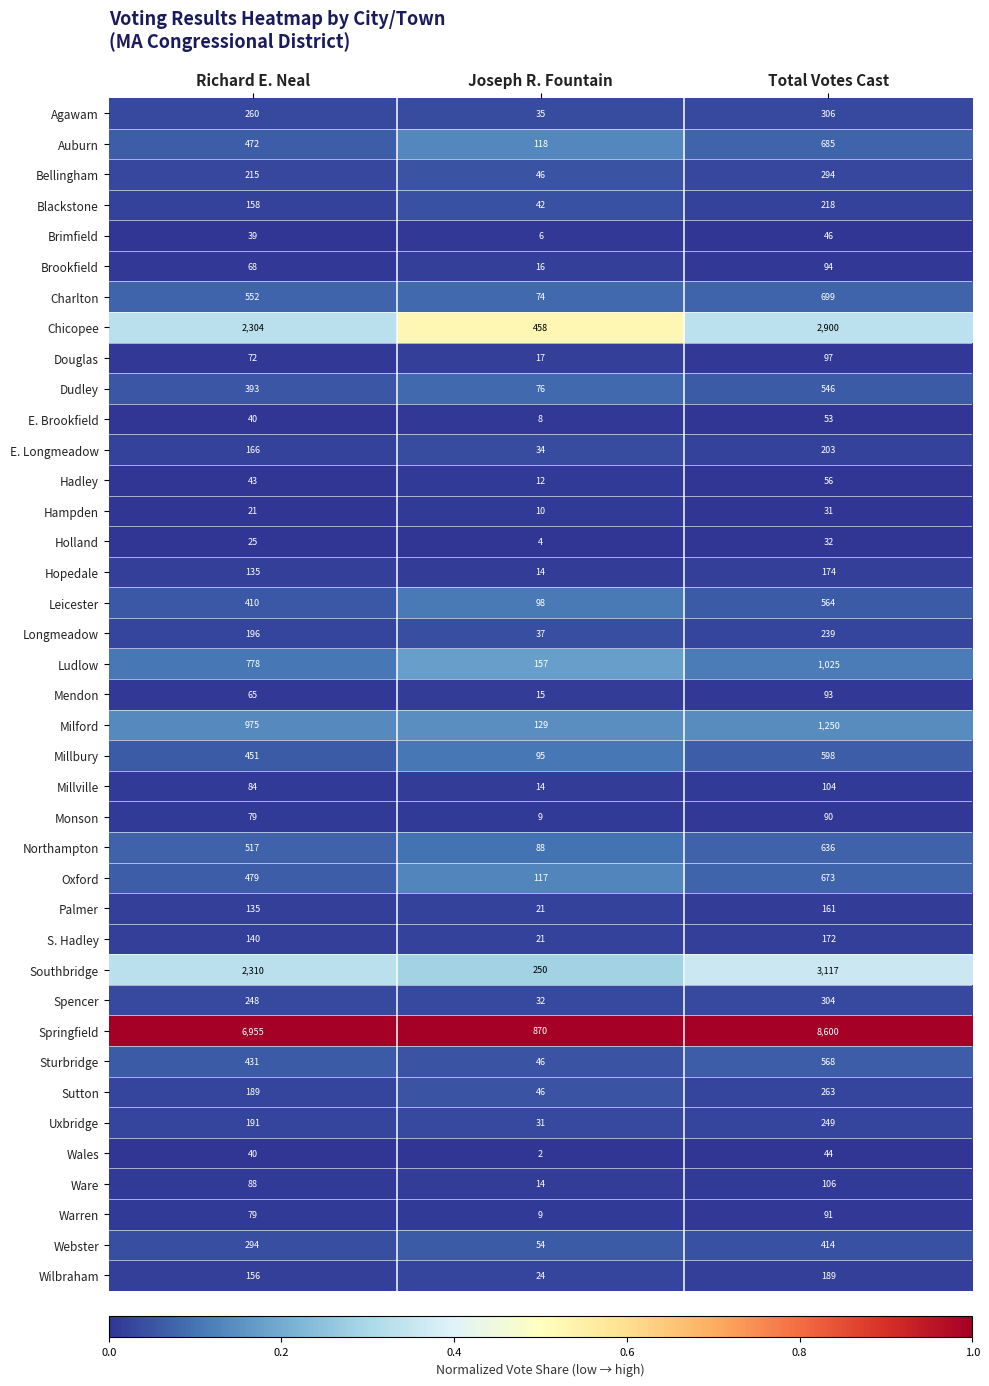

Is it true that Dudley equals 393 at Richard E. Neal?

True